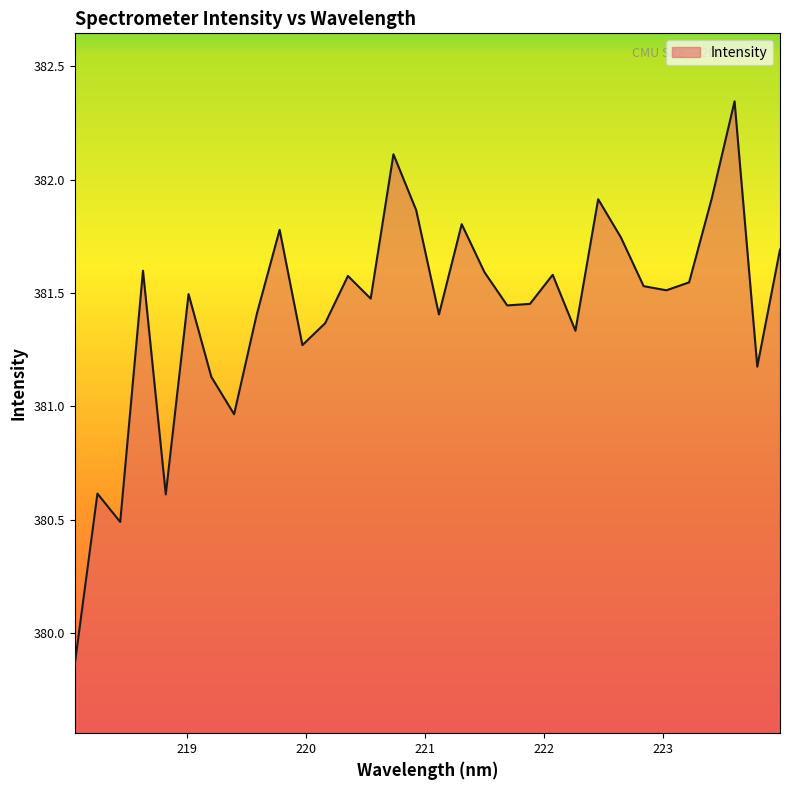

What is the difference between the maximum and minimum values?

2.5